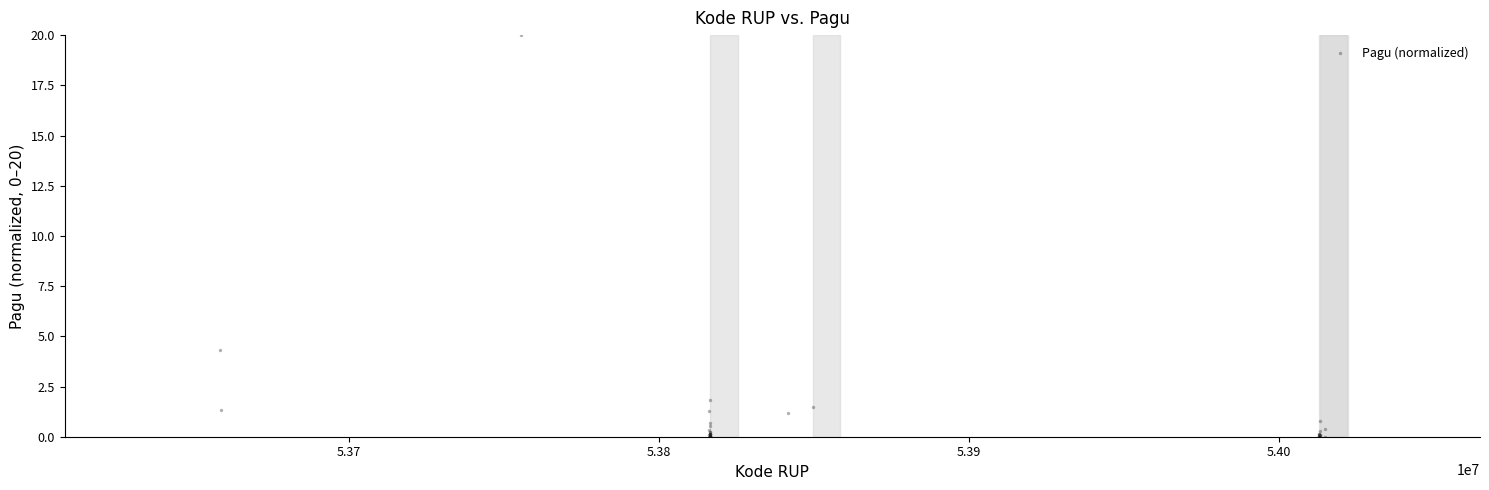

What Y value in the scatter plot is closest to 10?

4.3